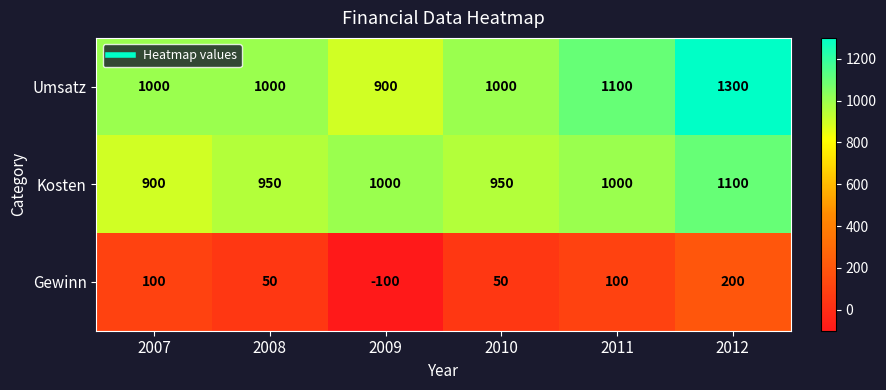

What is the sum of all Umsatz values?

6300